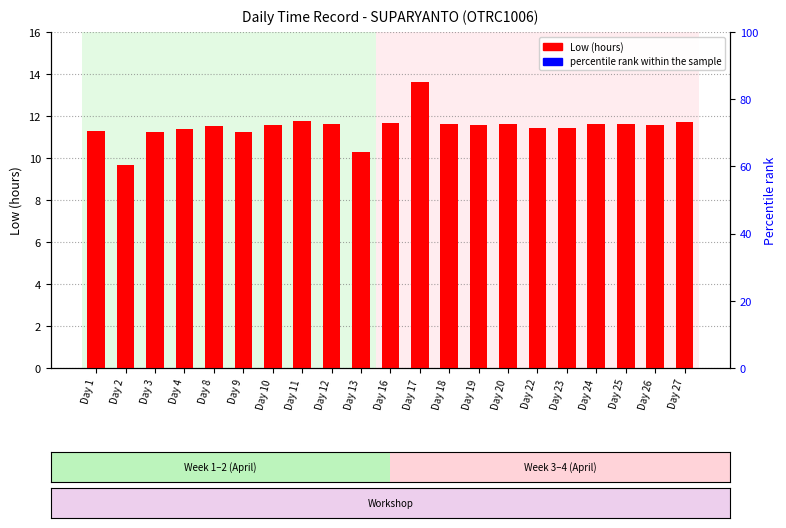

What is the average value of the Low (hours) series?

11.5